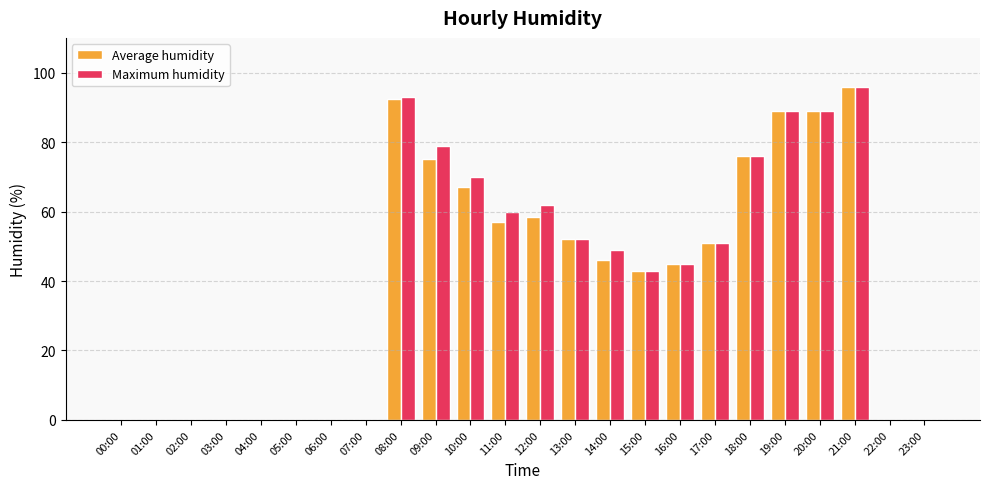

Where does the Maximum humidity series first go above 49?

08:00